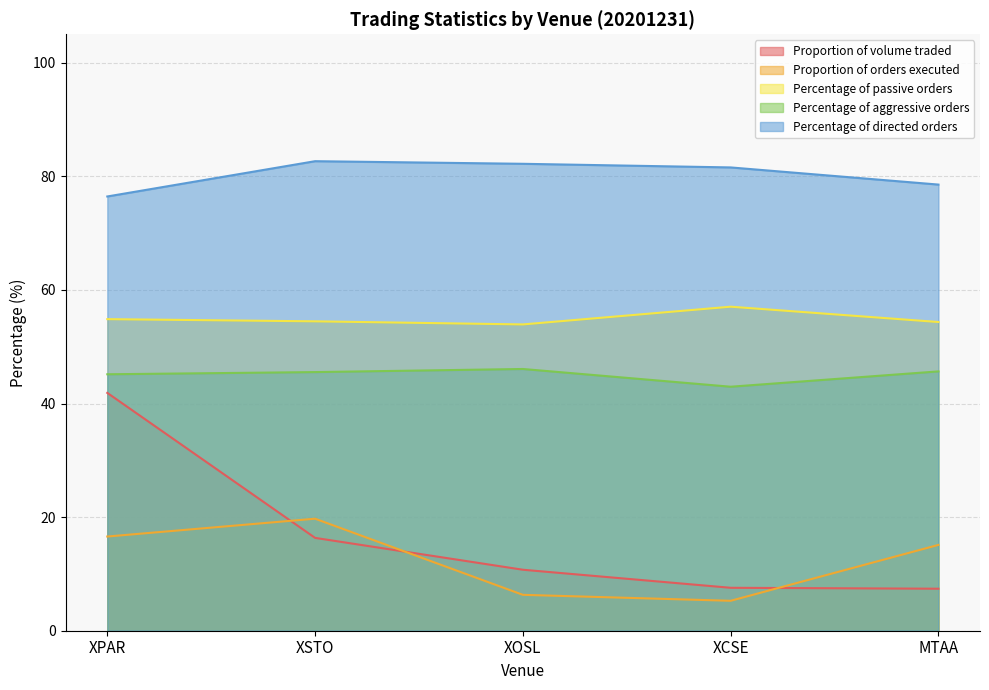

Does the chart display data point markers on the line(s)?

No